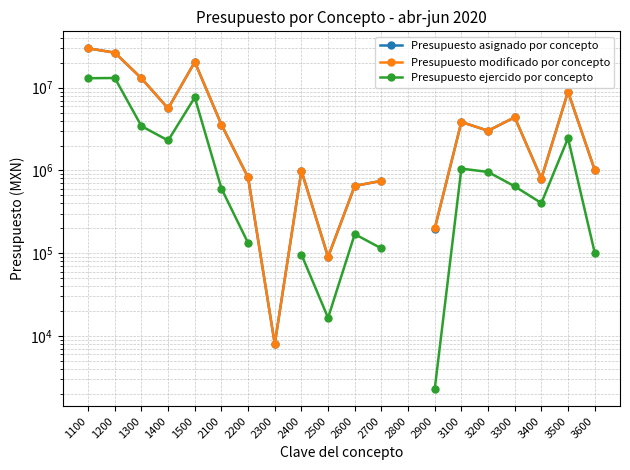

How many times do Presupuesto asignado por concepto and Presupuesto modificado por concepto cross each other?

1